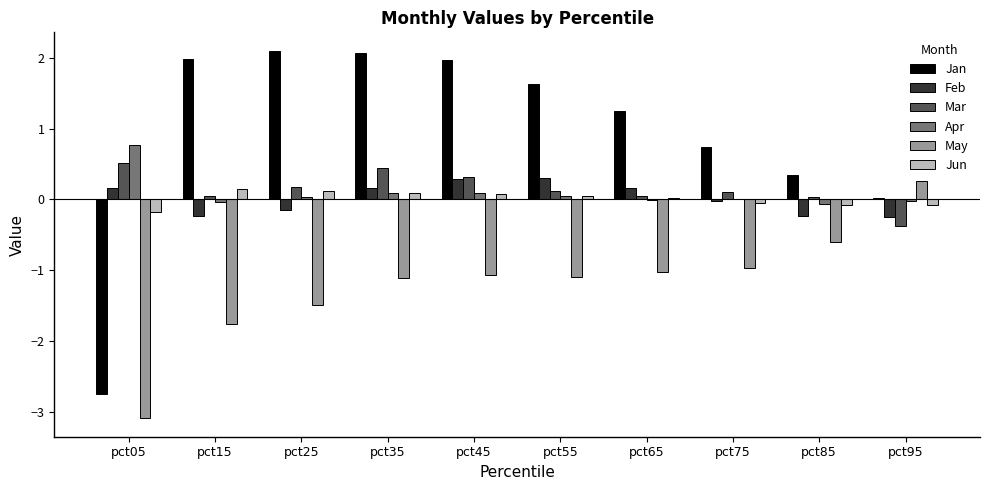

What is the average value of the Apr series?

0.1